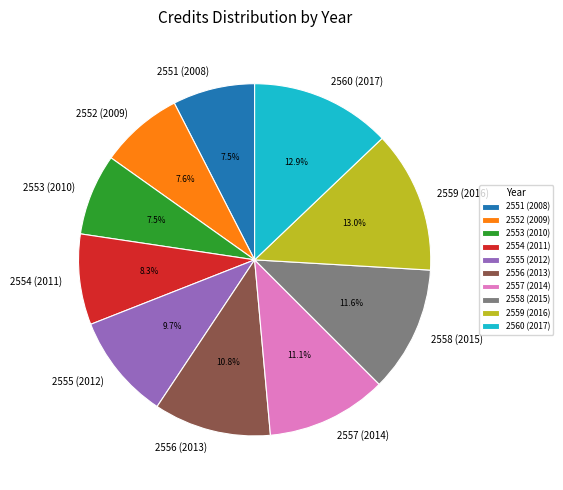

What percentage is the 2560 (2017) slice, to the nearest percent?

13%